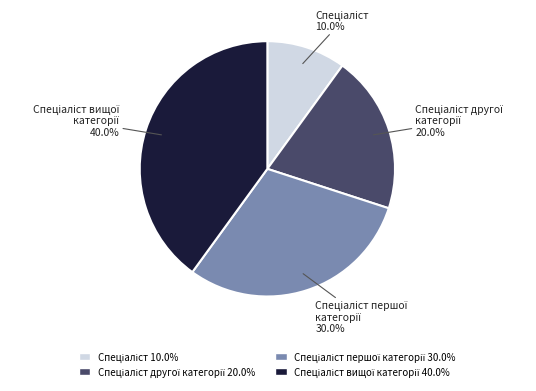

Is there any slice that represents more than half of the pie?

No